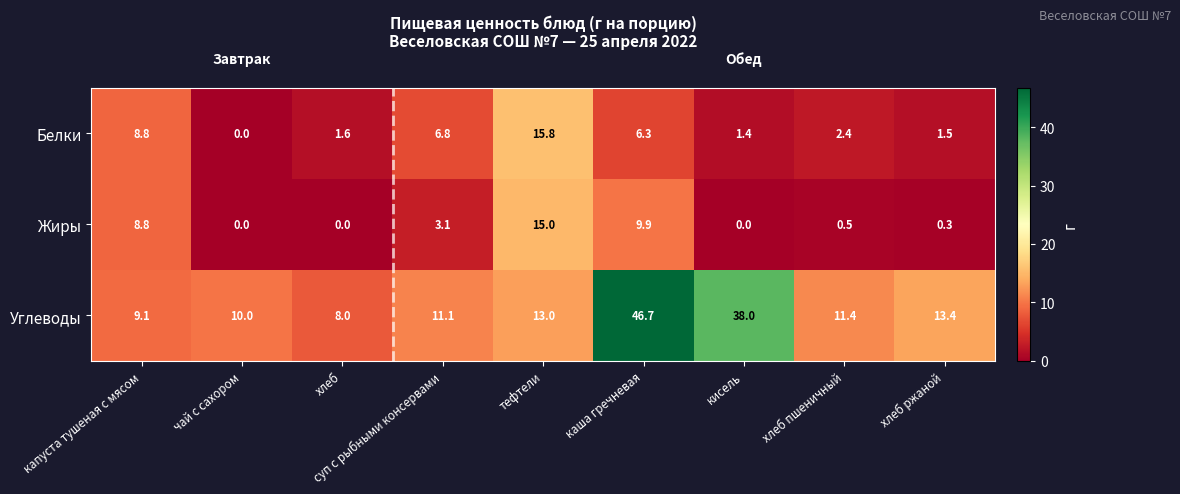

Between капуста тушеная с мясом and каша гречневая, which series saw the biggest shift?

Углеводы